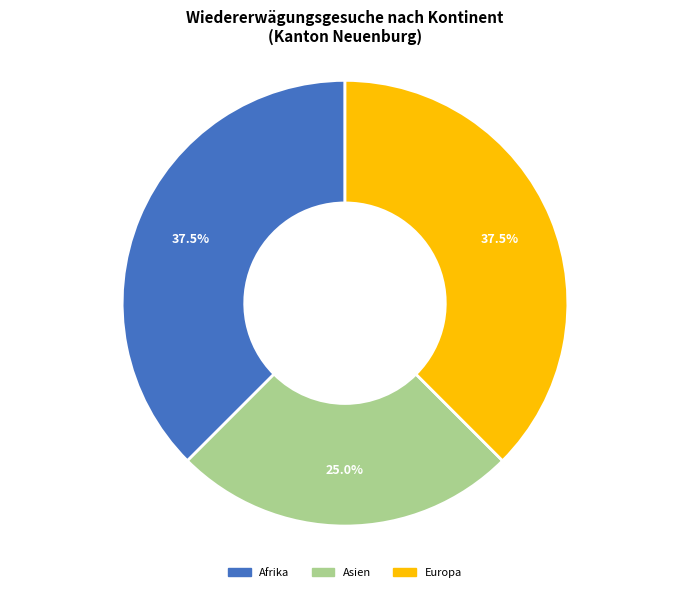

Is there any slice that represents more than half of the pie?

No